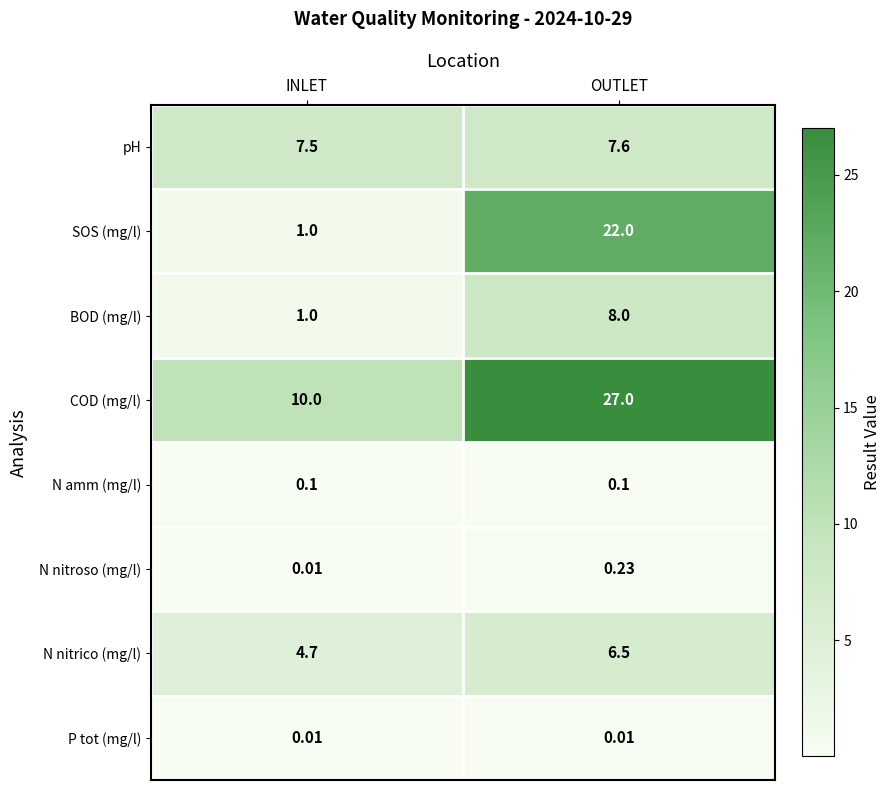

Which label corresponds to the largest value in the chart?

OUTLET